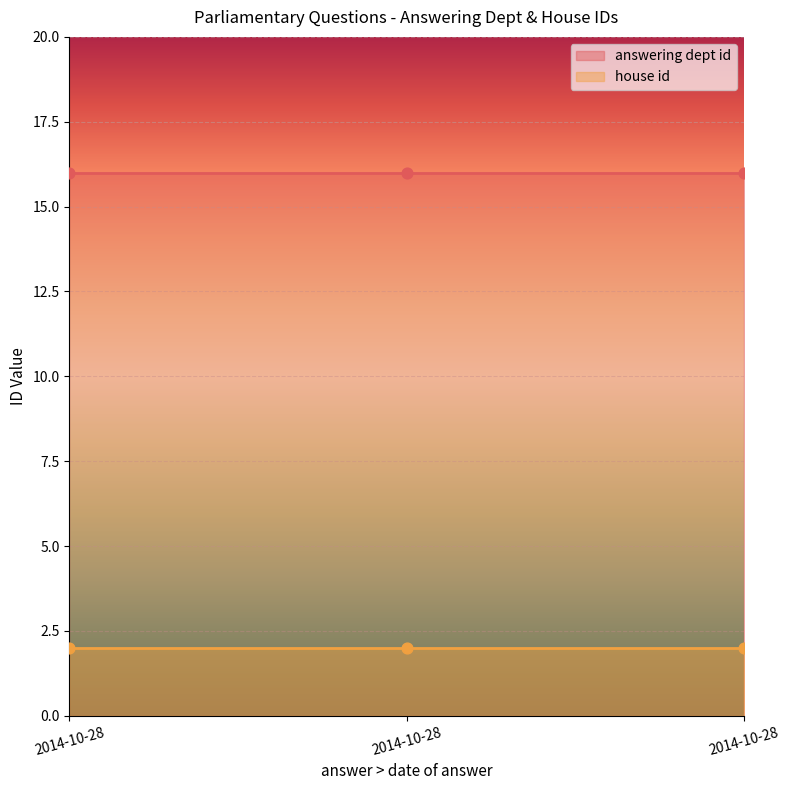

At which category is the sum across all series the highest?

2014-10-28